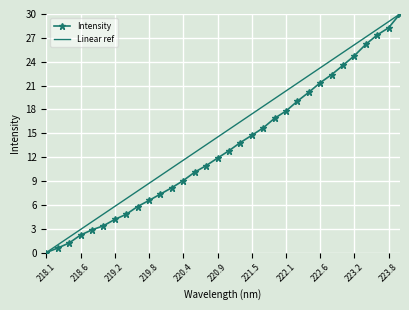

What is the difference between the maximum and minimum values in the Intensity series?

30.0